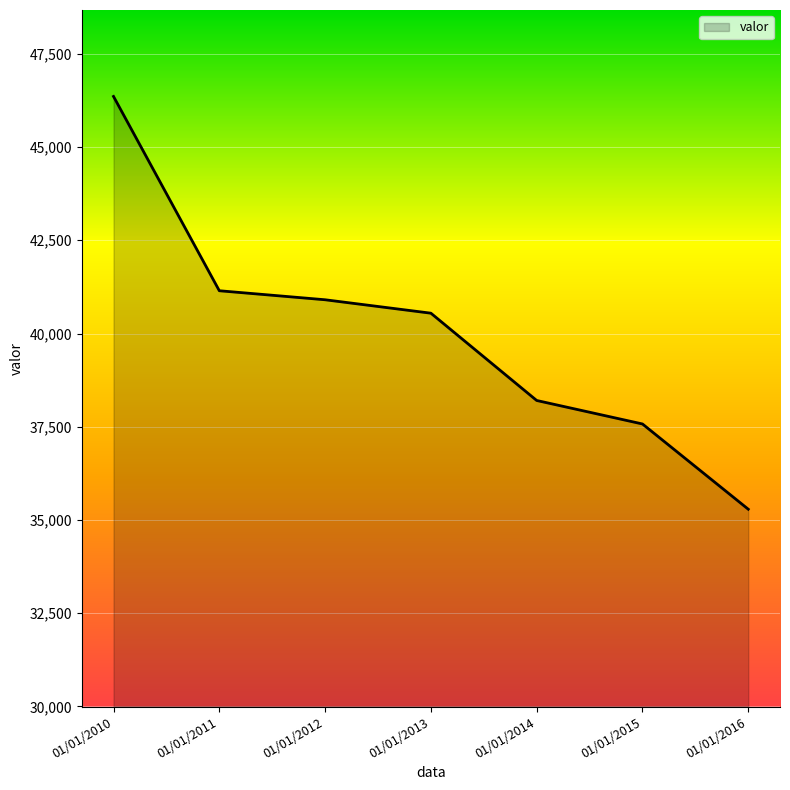

Reading right to left, transcribe all the data shown in this chart.

35288	37574	38204	40545	40905	41147	46358